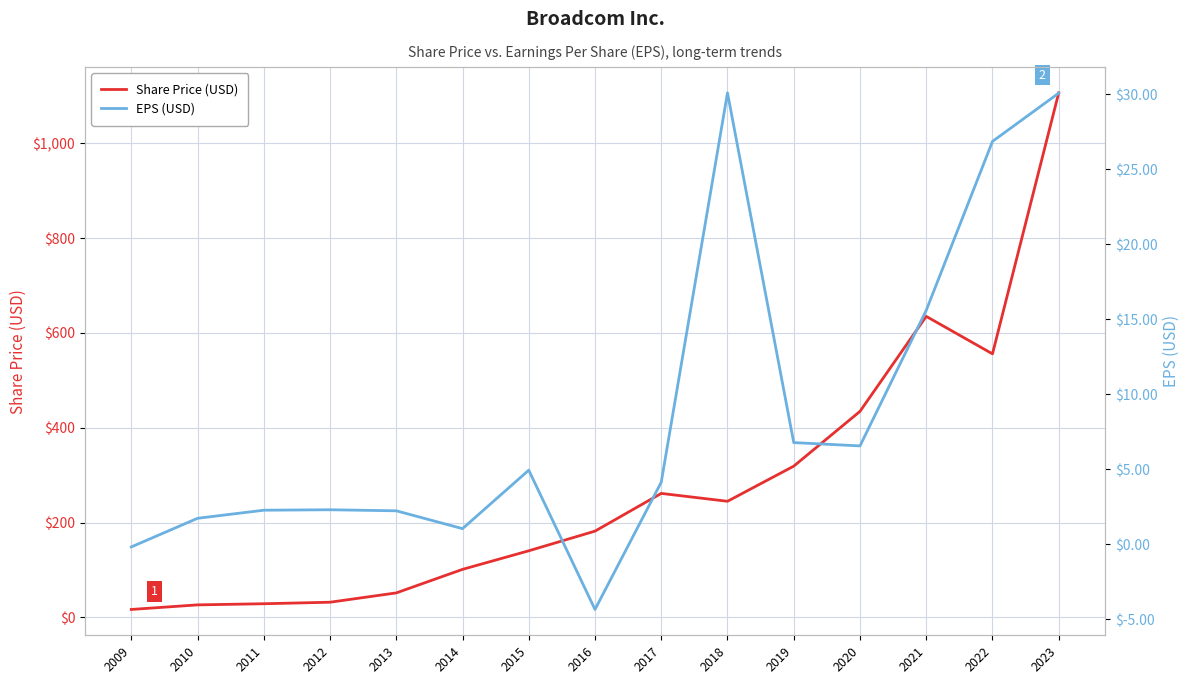

At how many categories does at least one series exceed 638?

1